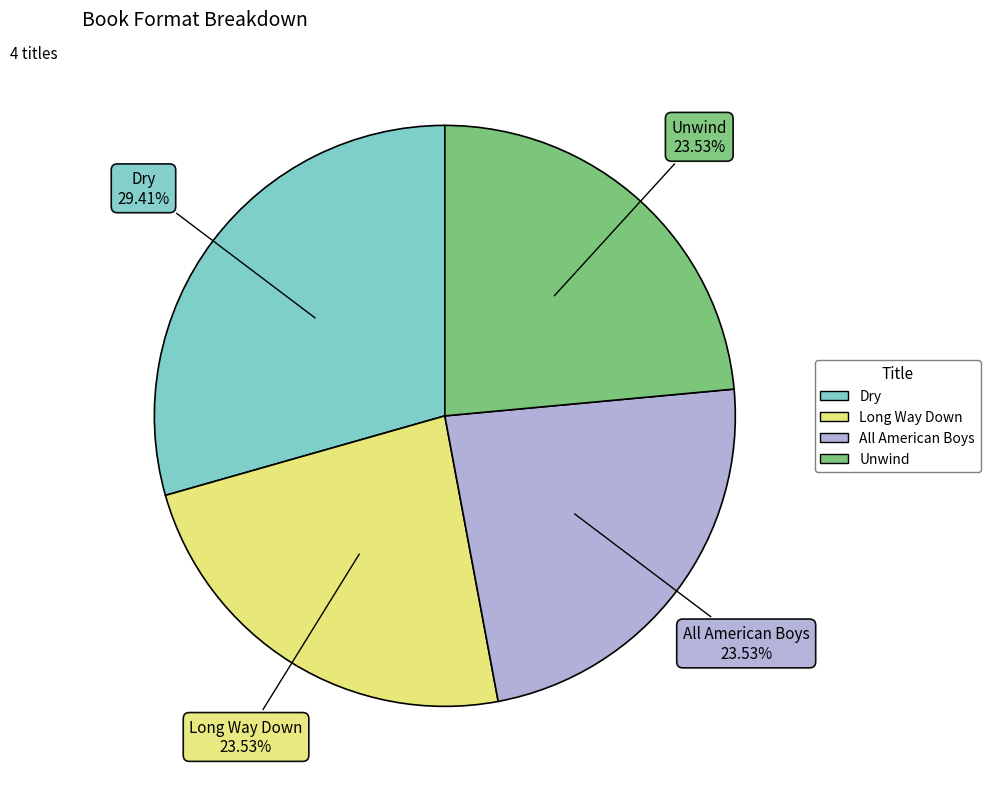

Approximately how many times larger is the value at Dry compared to Long Way Down?

1.2